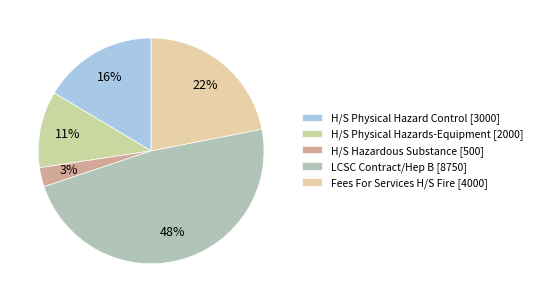

How many slices are in this pie chart?

5